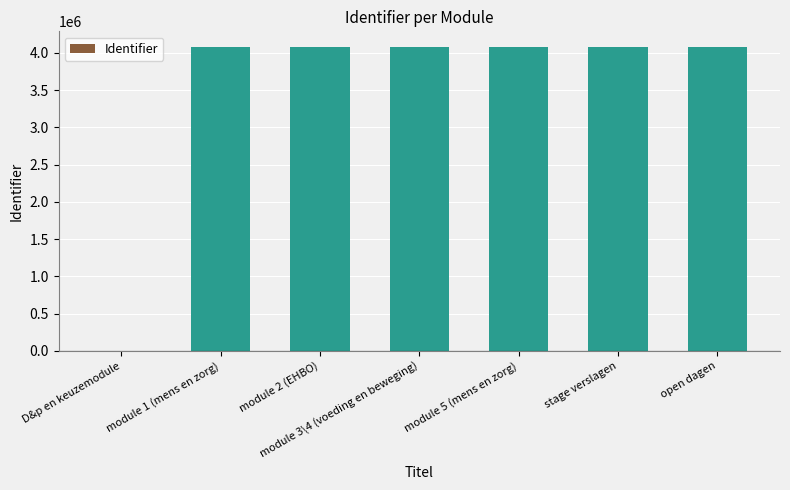

Approximately how many times larger is the value at stage verslagen compared to module 1 (mens en zorg)?

1.0